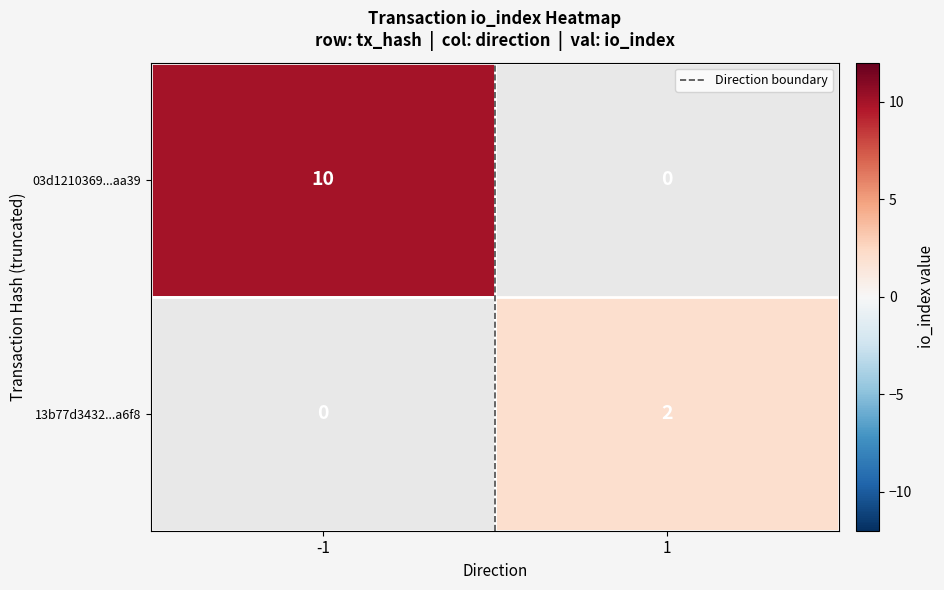

At which label is 03d1210369...aa39 closest to 10?

-1